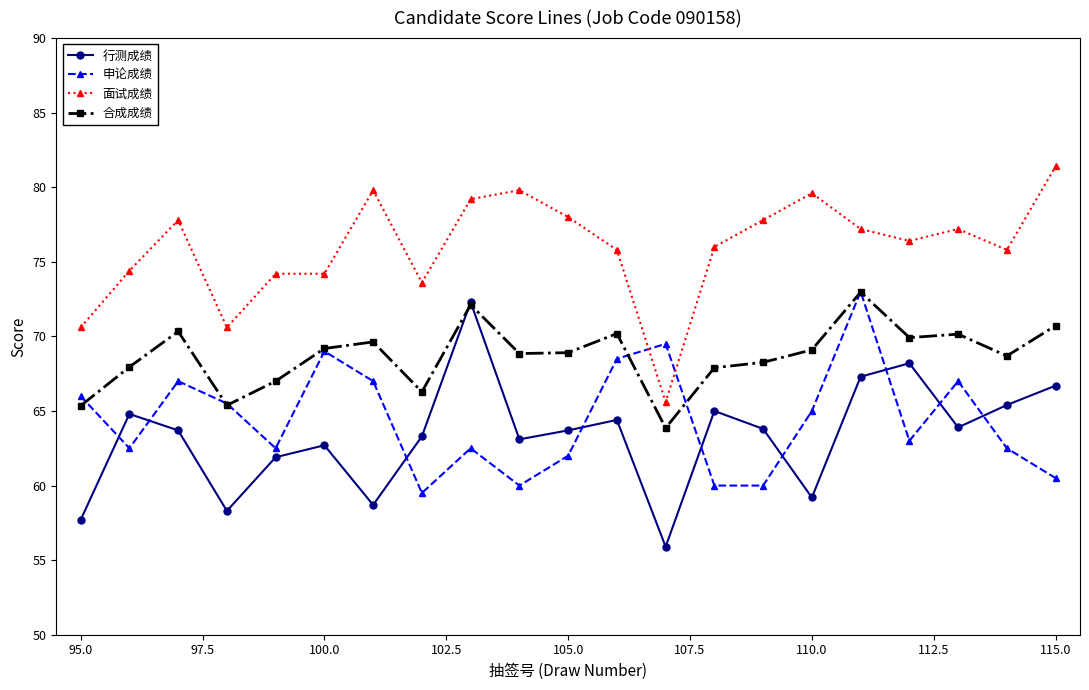

True or false: 合成成绩 and 面试成绩 intersect in this chart.

False